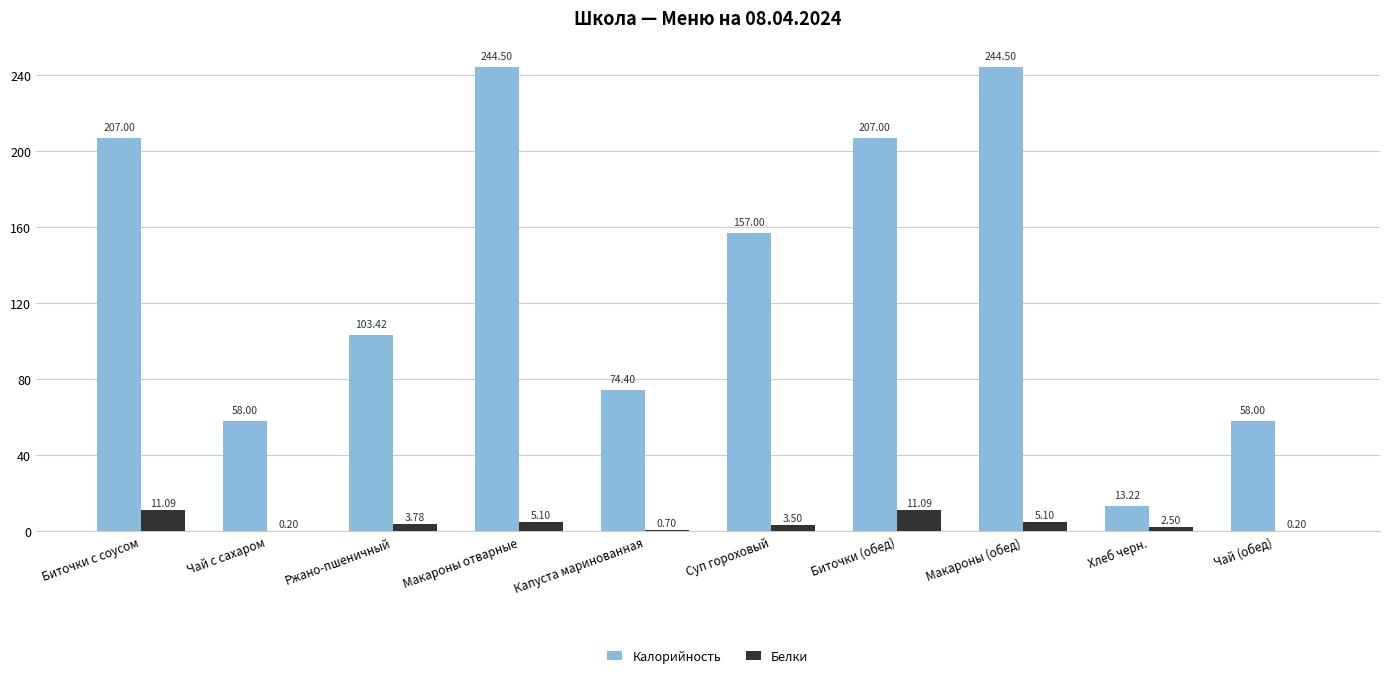

Which series changed the most between Биточки с соусом and Ржано-пшеничный?

Калорийность